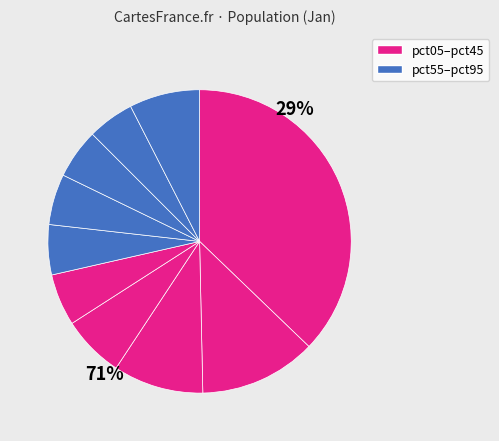

How many slices are in this pie chart?

10